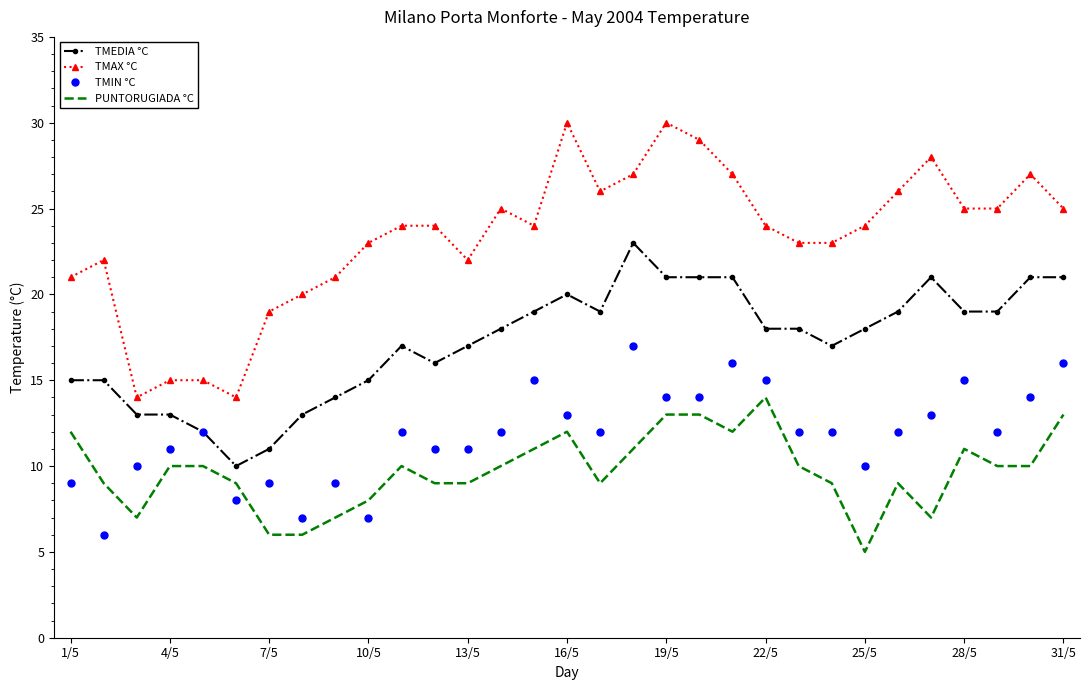

Which series has the largest total across all categories?

TMAX °C